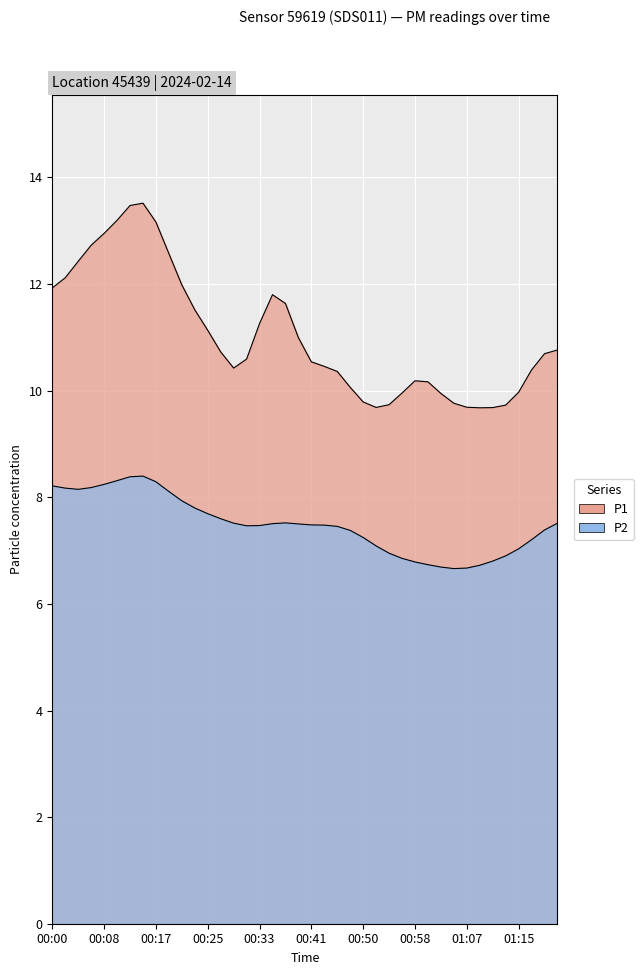

True or false: P1 and P2 cross at least once.

False